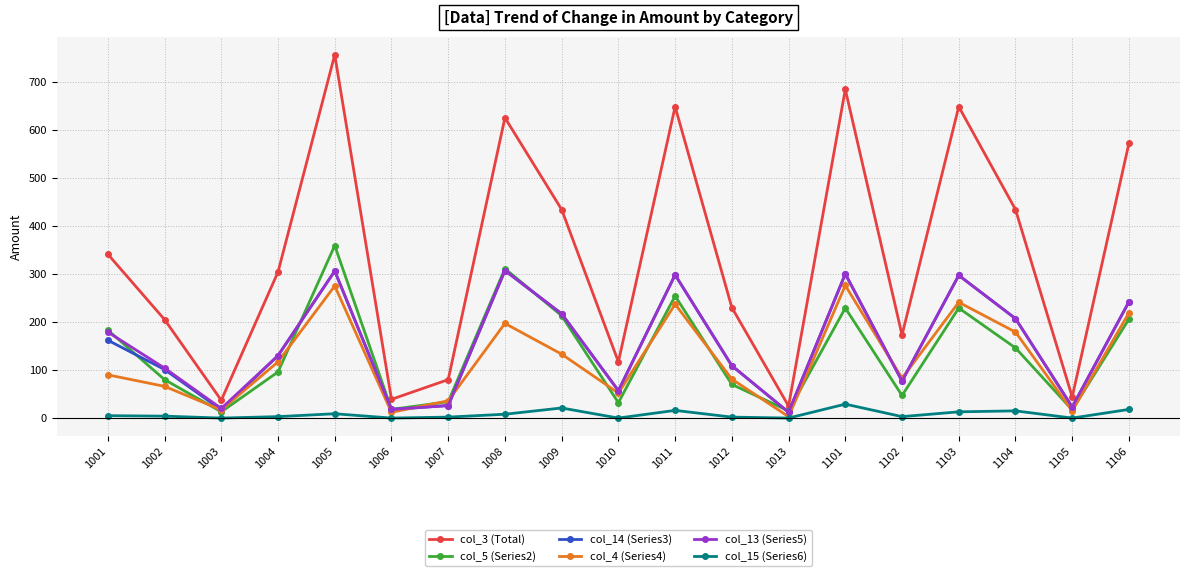

Where is the first local minimum for col_13 (Series5)?

1003